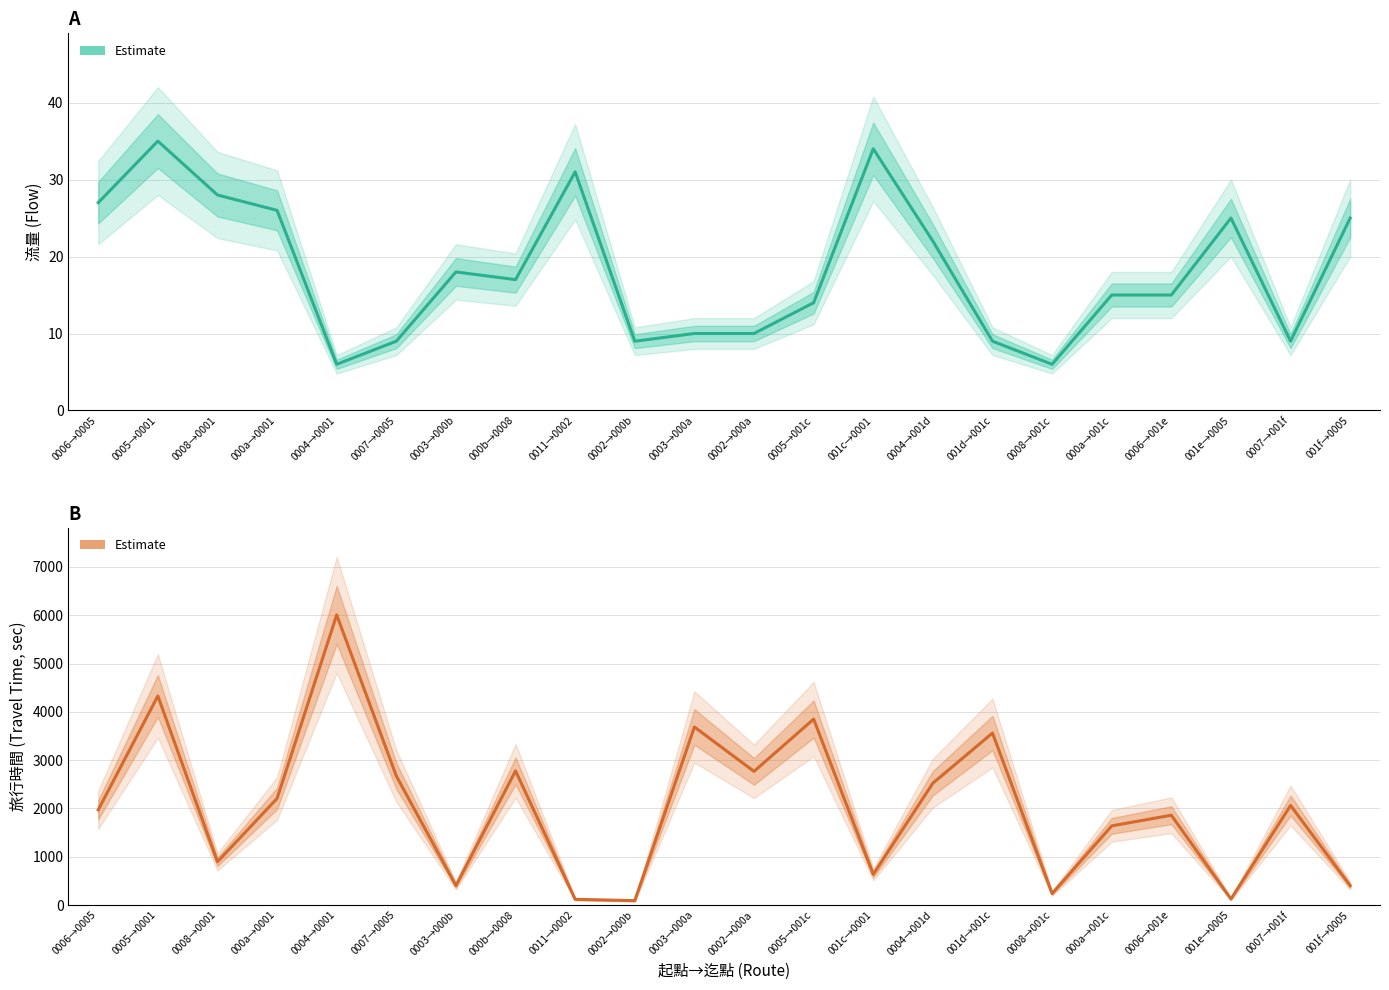

Rank the series by their maximum value, from highest to lowest.

旅行時間 Estimate, 流量 Estimate